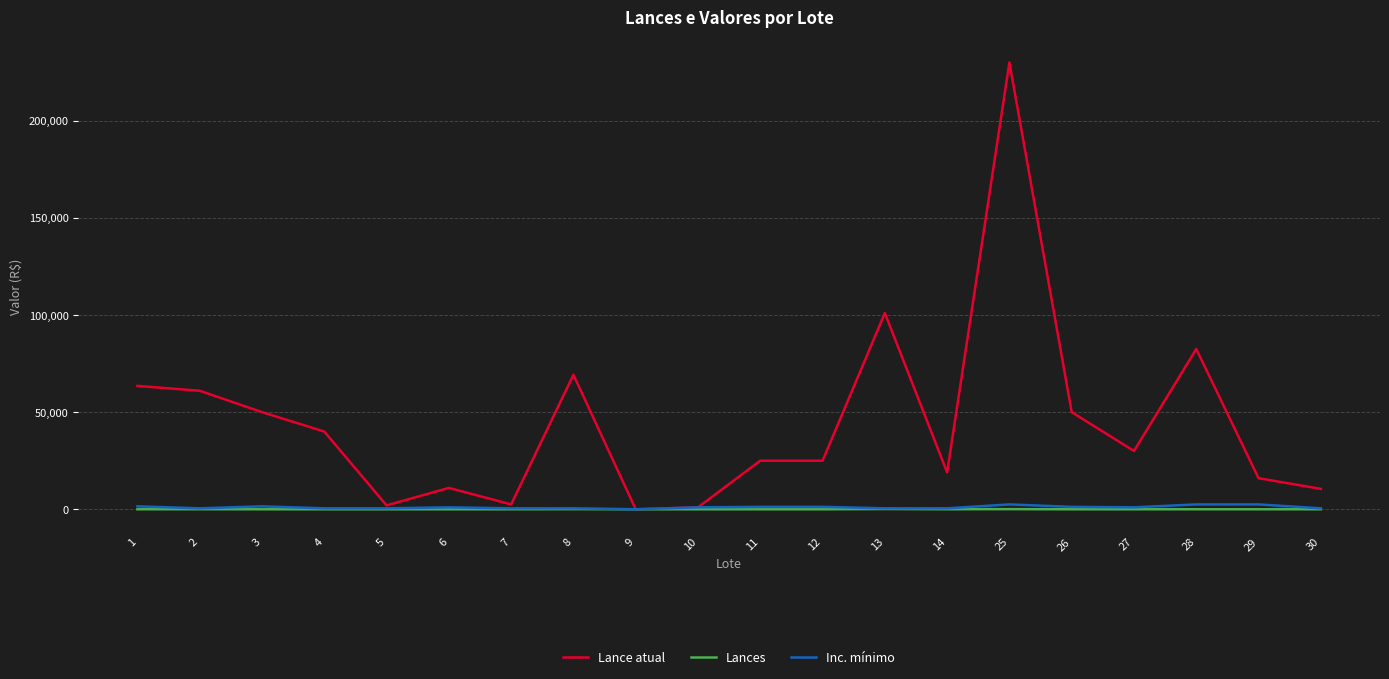

At which category is the sum across all series the highest?

25